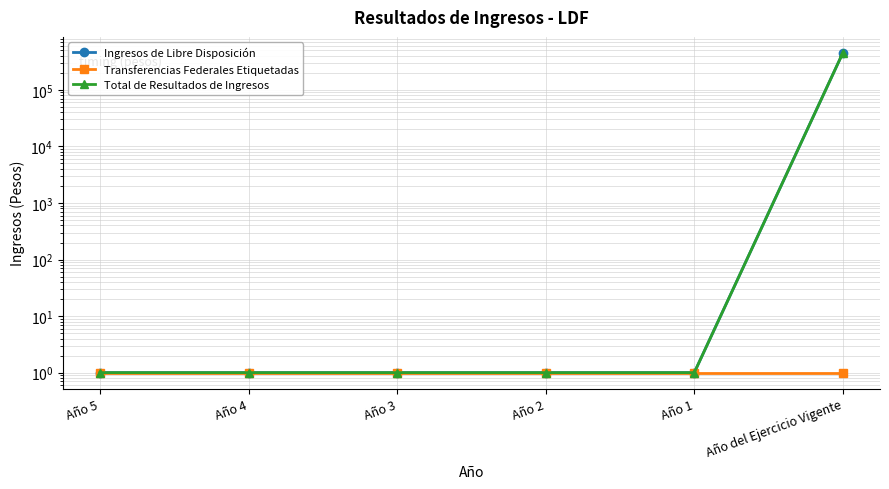

The value of Ingresos de Libre Disposición at Año 1 is 1.5. True or false?

False